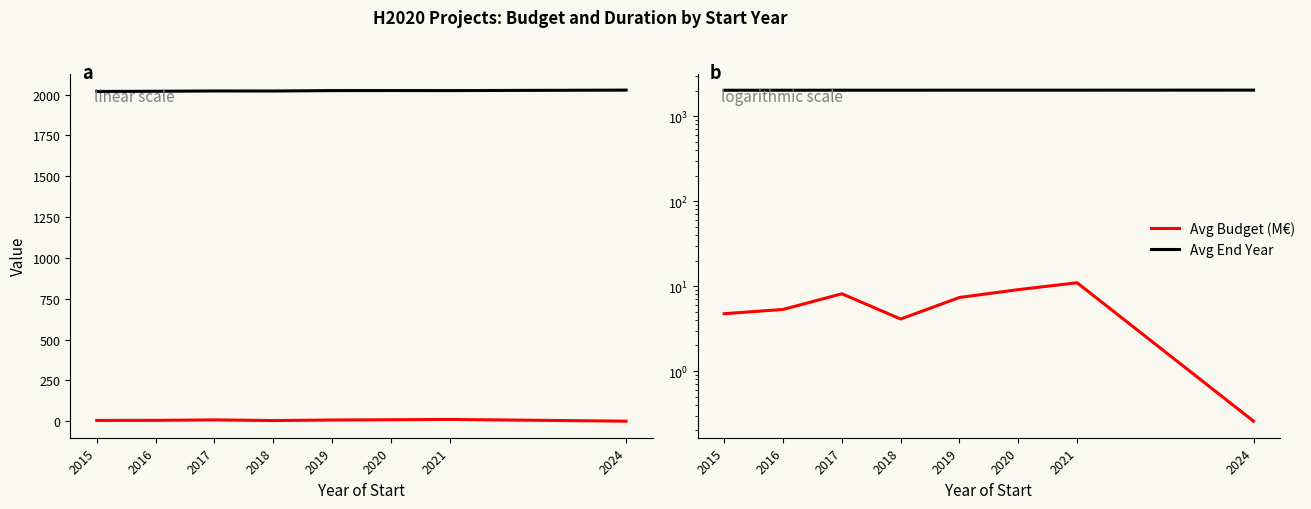

What is the smallest value displayed?

0.3